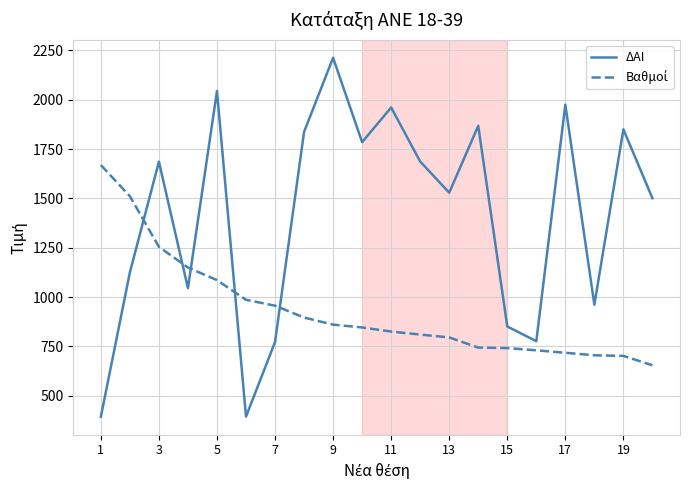

What is the greatest value displayed?

2213.0